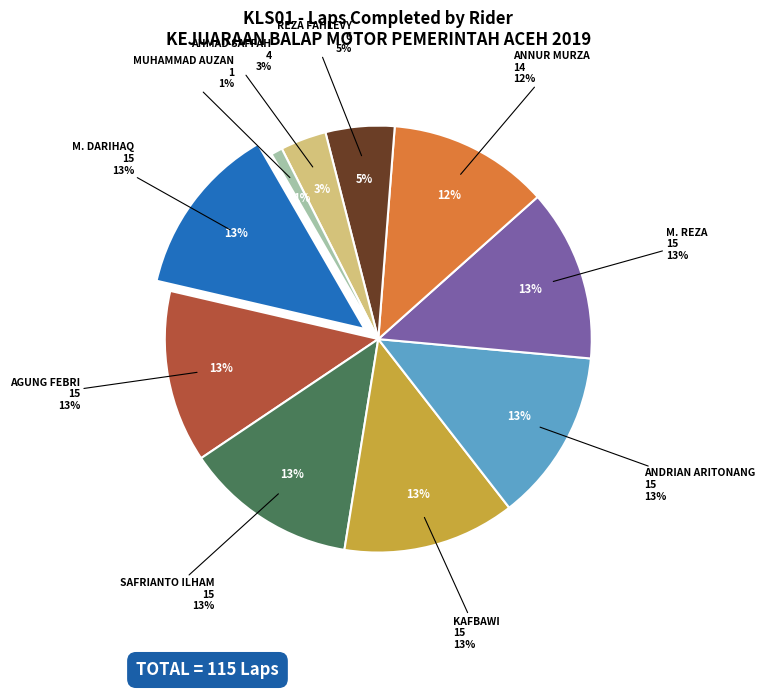

To the nearest percent, what percentage of the pie is KAFBAWI?

13%